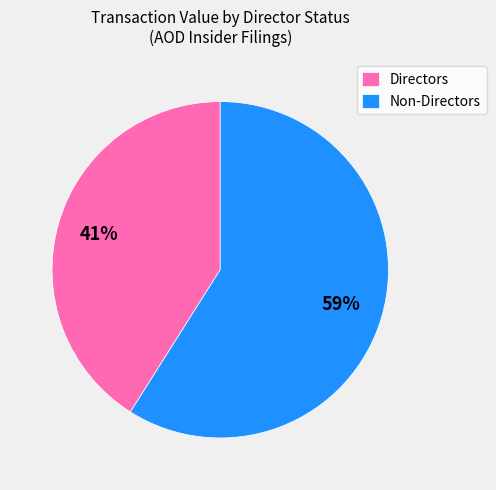

Approximately how many times larger is the value at Non-Directors compared to Directors?

1.4